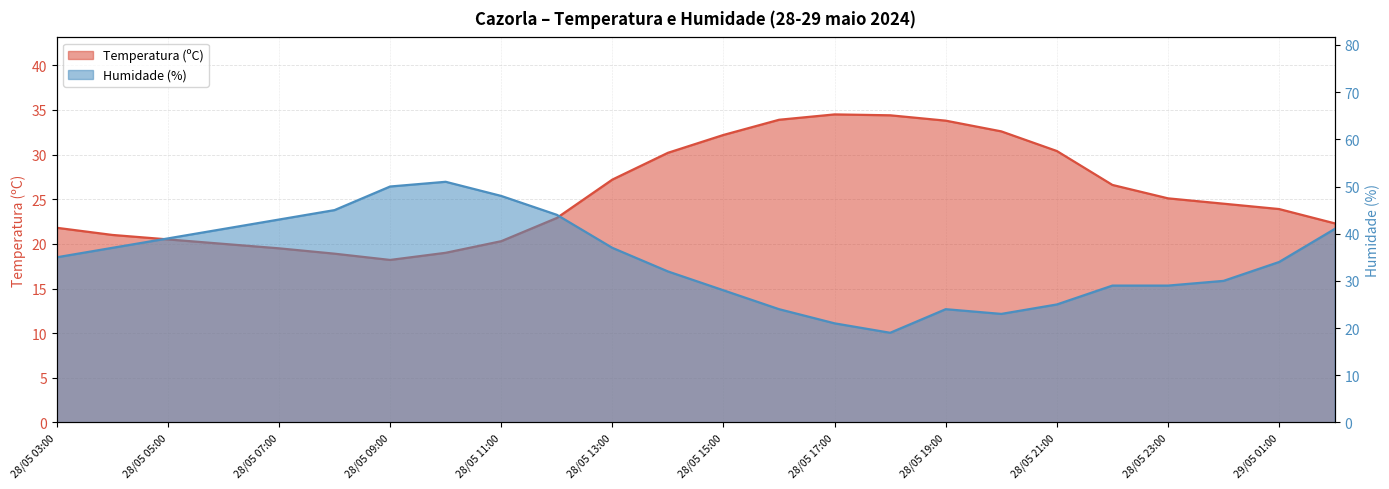

What position from the right is 28/05 23:00?

4